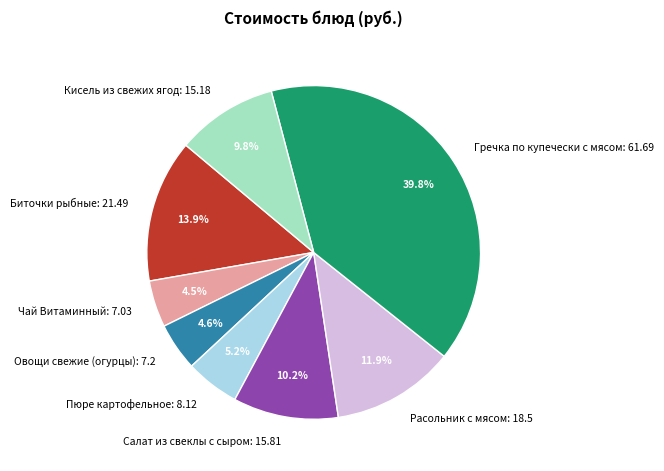

Which category has the biggest portion of the pie?

Гречка по купечески с мясом